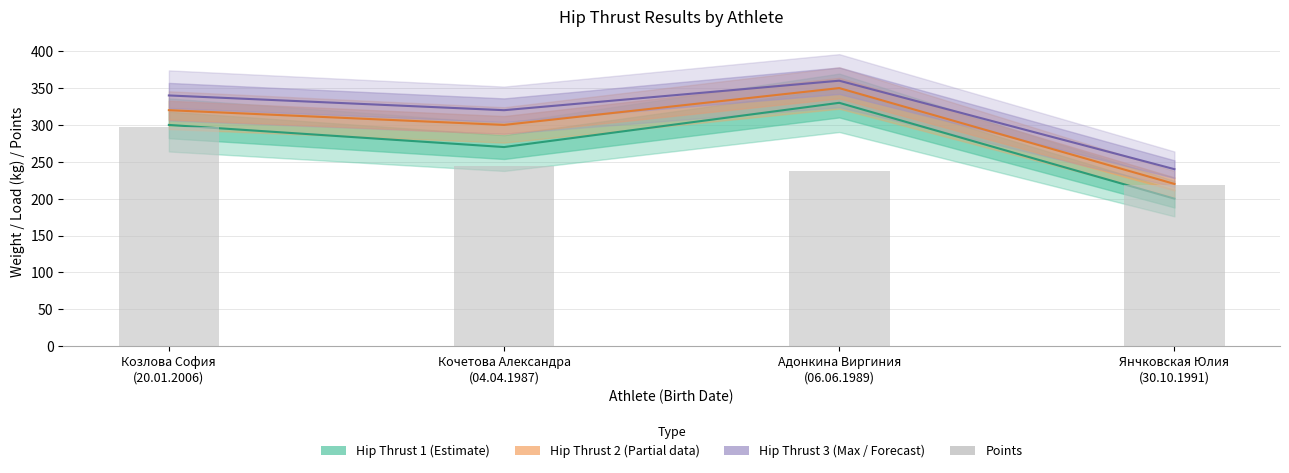

What position from the right is Кочетова Александра
(04.04.1987)?

3